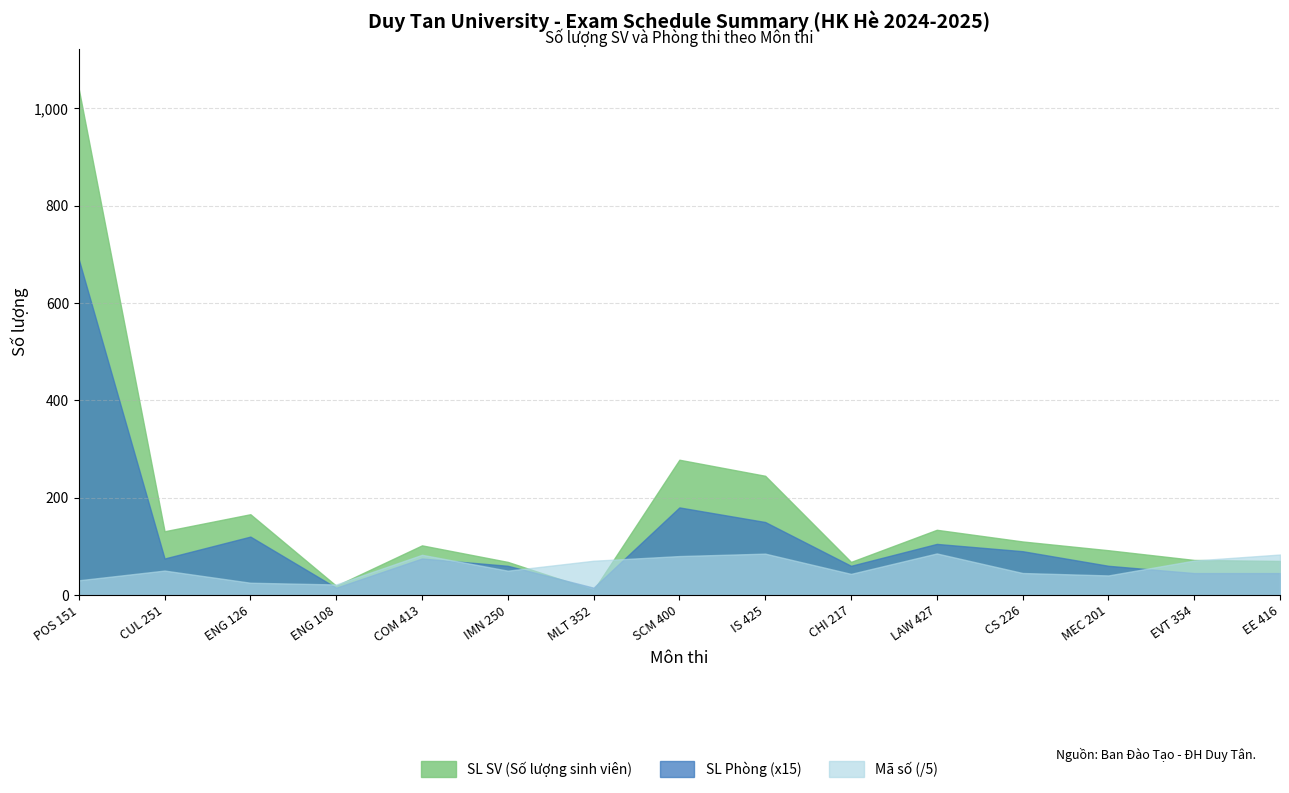

How many times do Khoa chủ trì (SL SV) and SL Phòng cross each other?

2